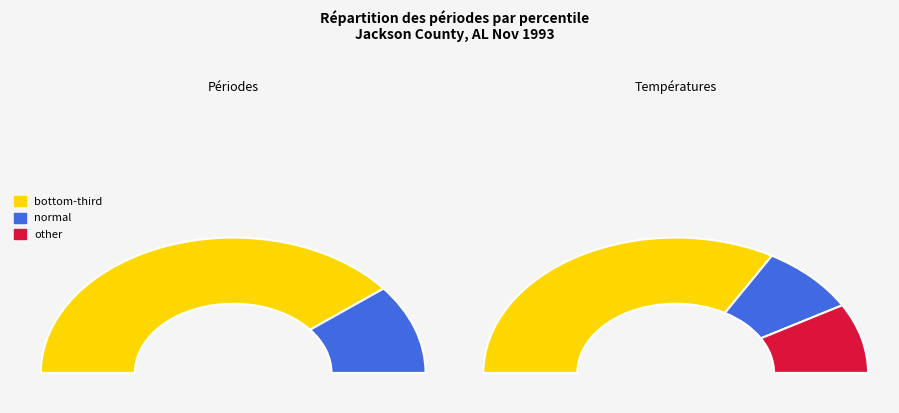

To the nearest percent, what is the difference between the largest and smallest slice percentages?

73%